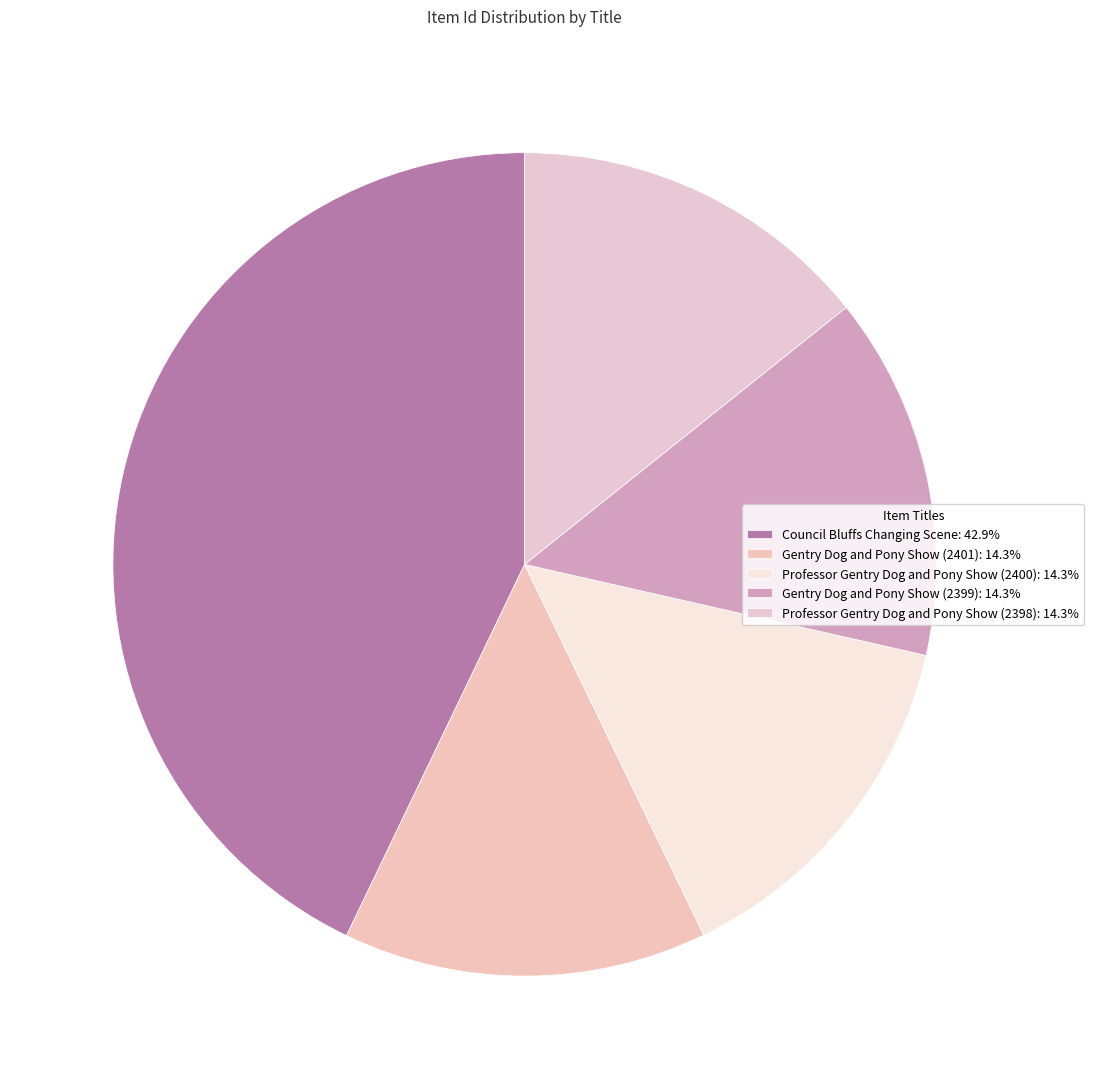

What is the smallest slice in the pie chart?

Professor Gentry Dog and Pony Show (2398)